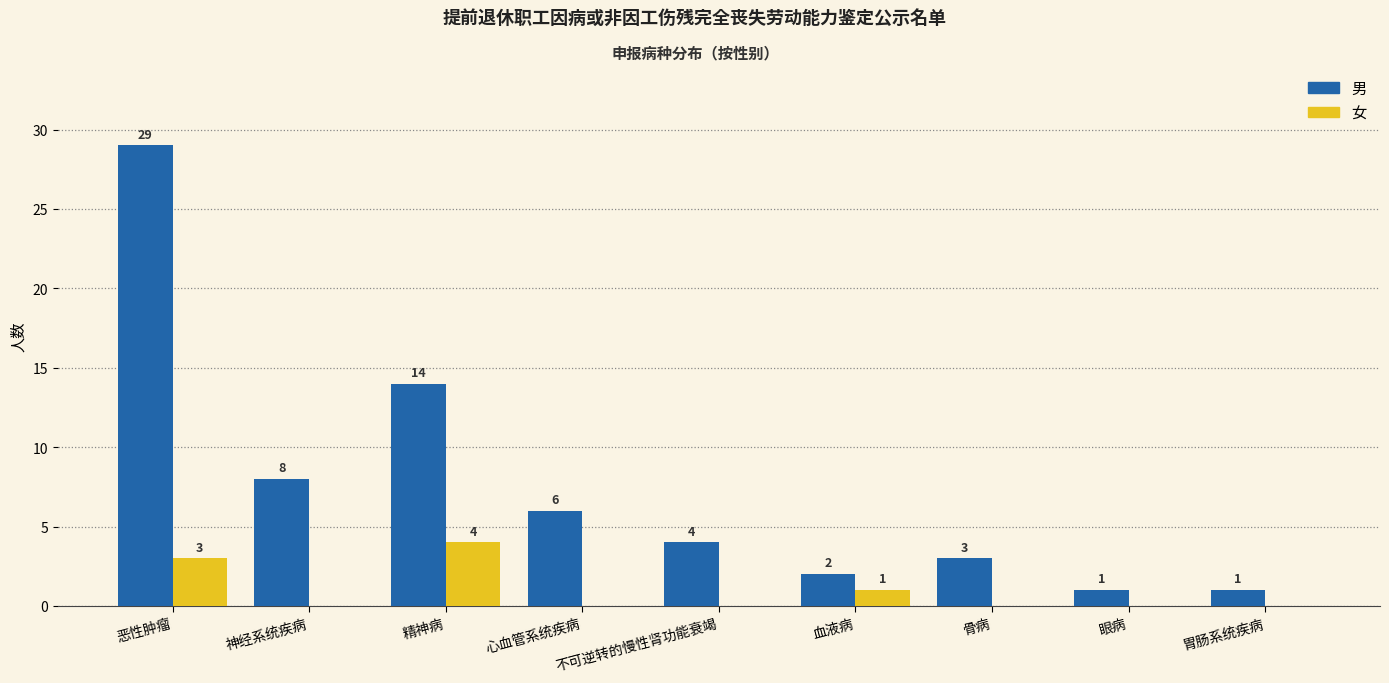

Is the value of 男 at 骨病 greater than the value of 女 at 血液病?

Yes